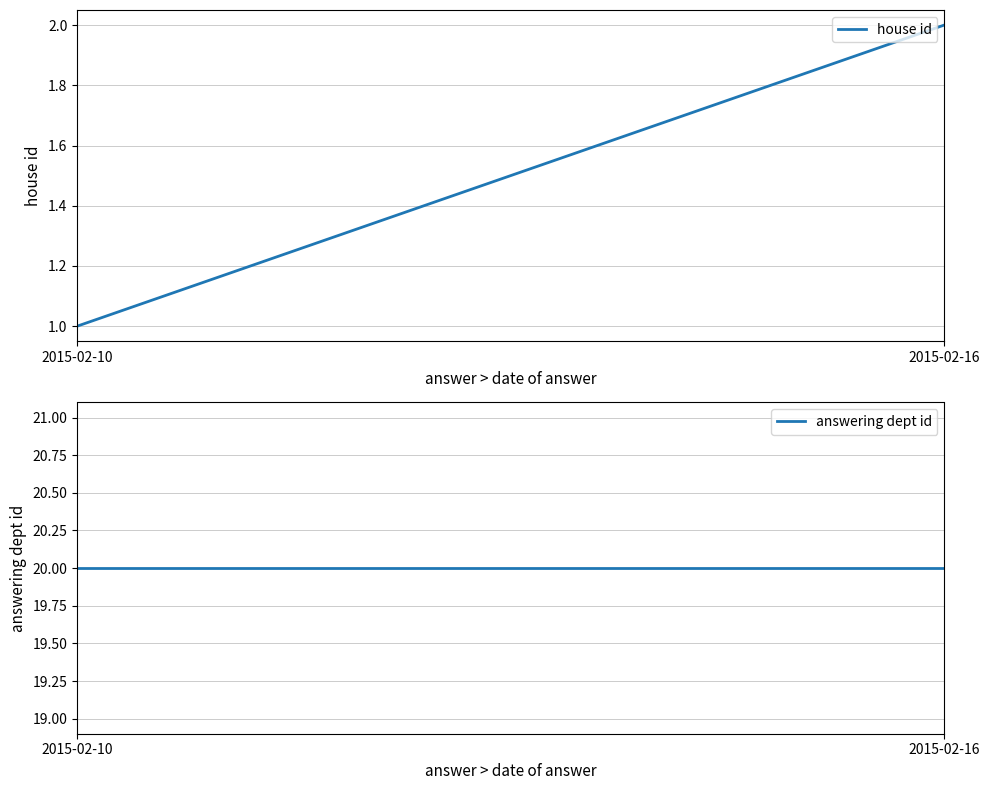

The house id series shows 3 at 2015-02-16. True or false?

False